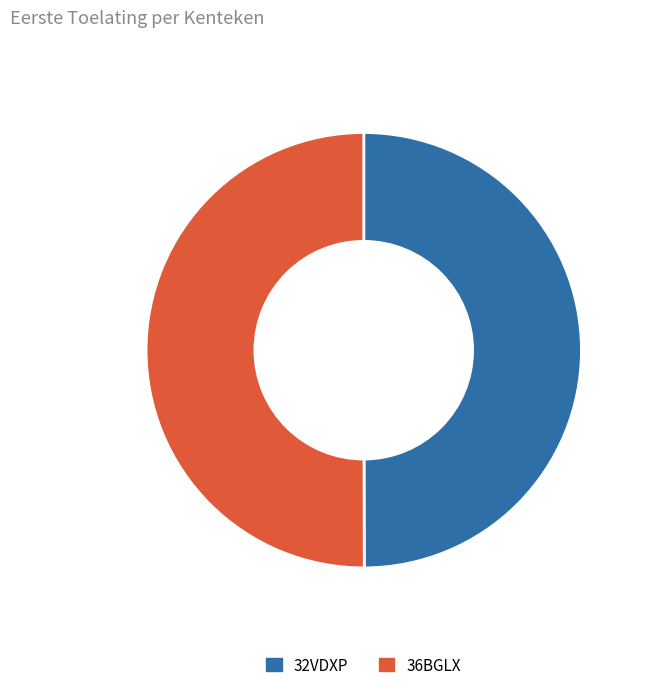

What is the ratio of the value at 32VDXP to the value at 36BGLX?

1.0